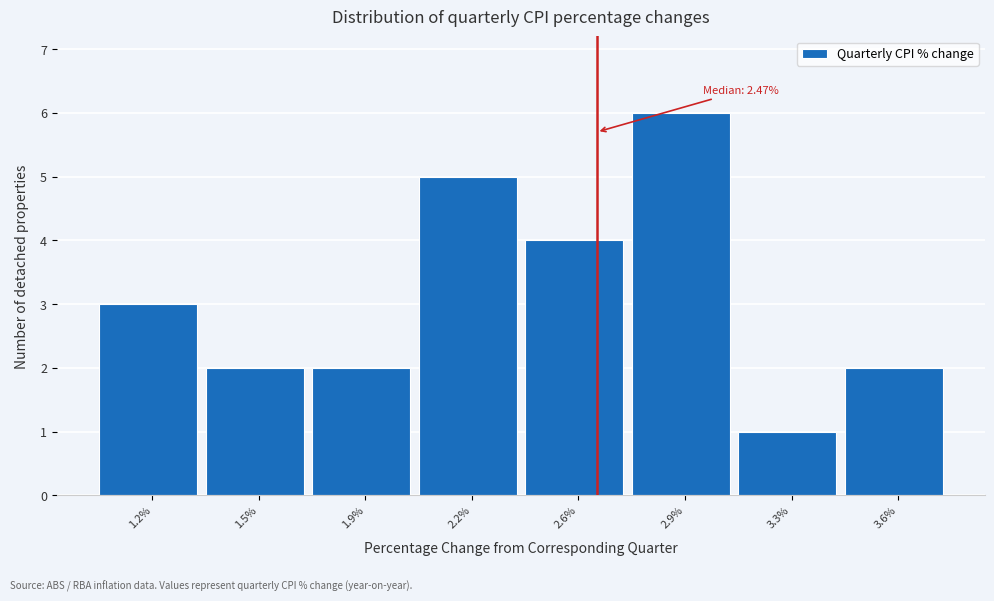

Reading left to right, transcribe all the data shown in this chart.

1.2%=3	1.5%=2	1.9%=2	2.2%=5	2.6%=4	2.9%=6	3.3%=1	3.6%=2